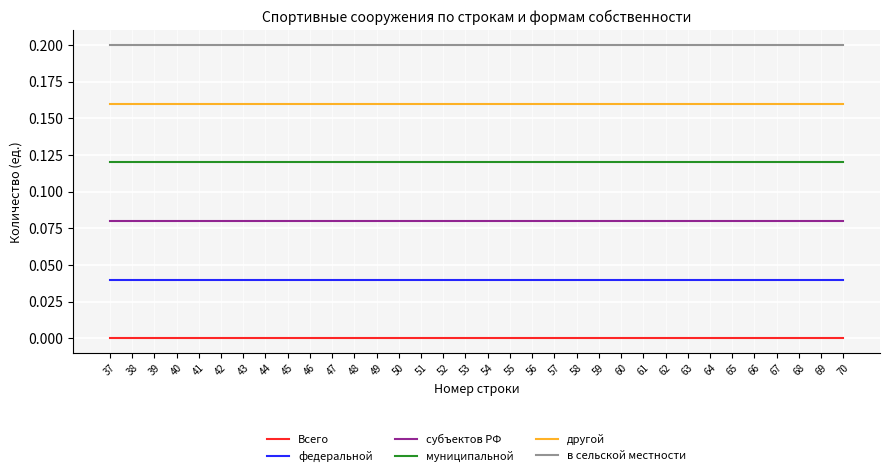

How many categories are shown in the chart?

34